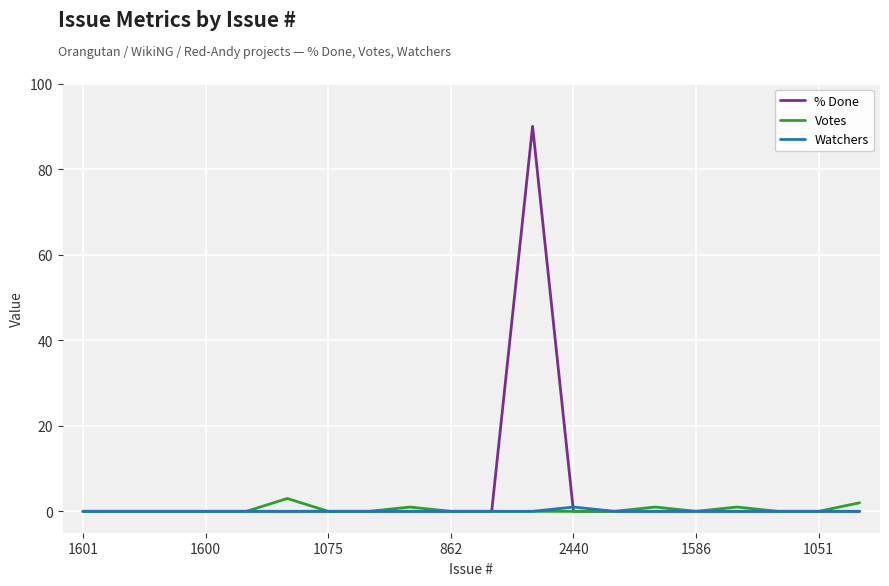

What is the maximum value shown in the chart?

90